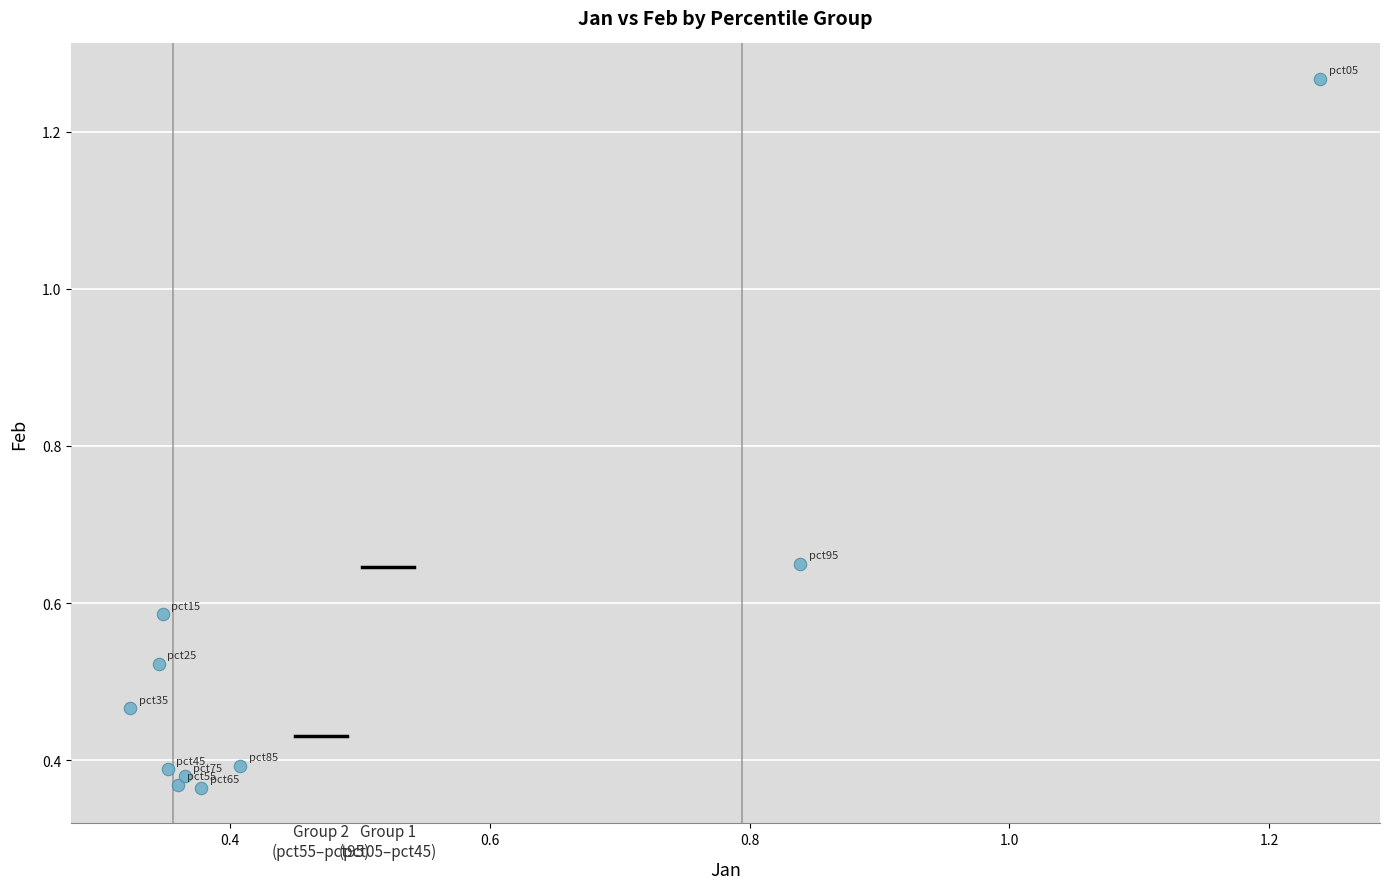

What is the range of Y values (max minus min)?

0.9